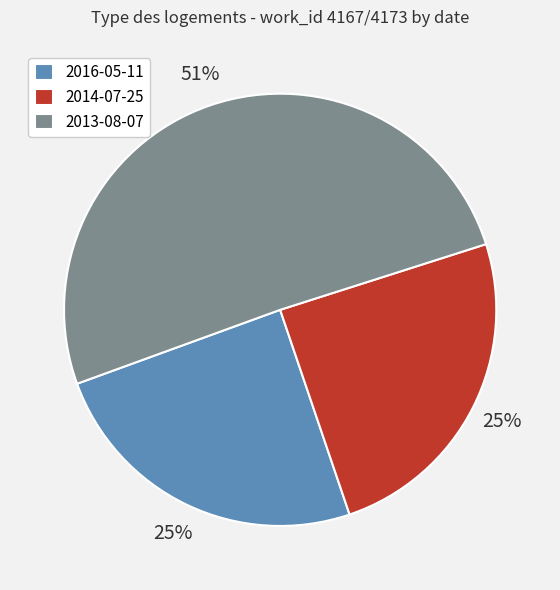

The 2013-08-07 slice represents 62% of the pie. True or false?

False